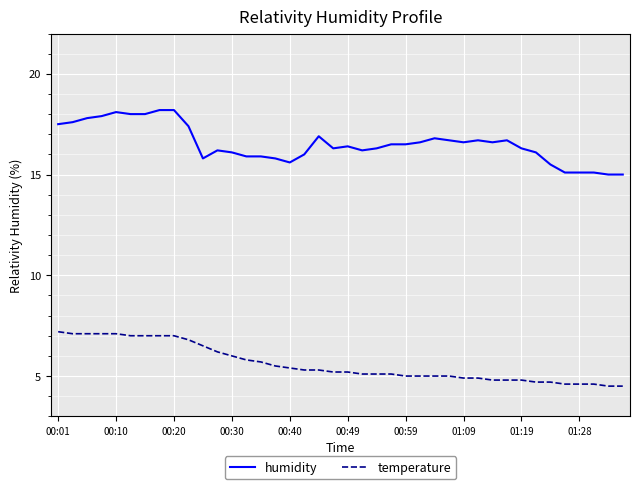

Which series has the largest total across all categories?

humidity